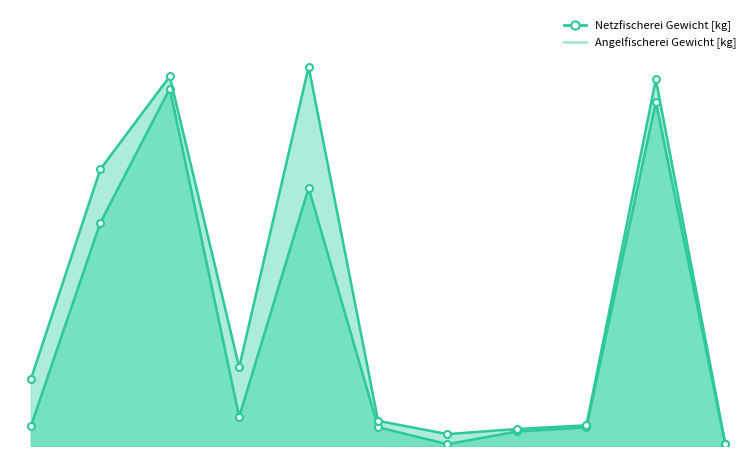

What is the label of the 4th point from the right?

Schleie